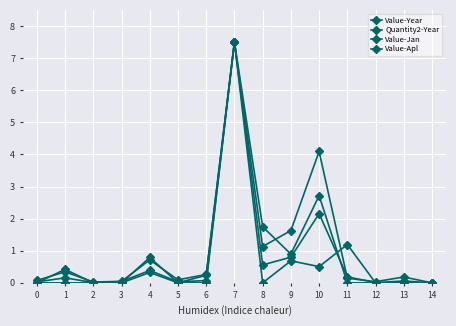

Is this an area chart (filled region under the line)?

No